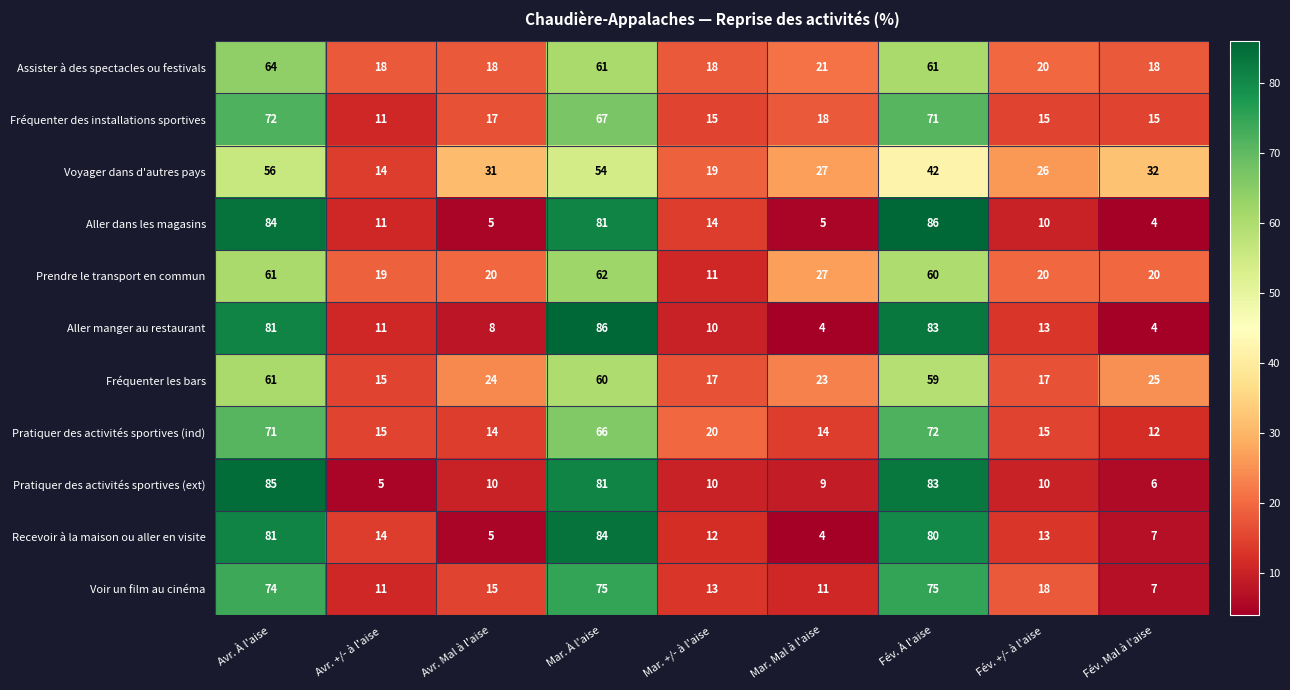

What is the average value of the Recevoir à la maison ou aller en visite series?

33